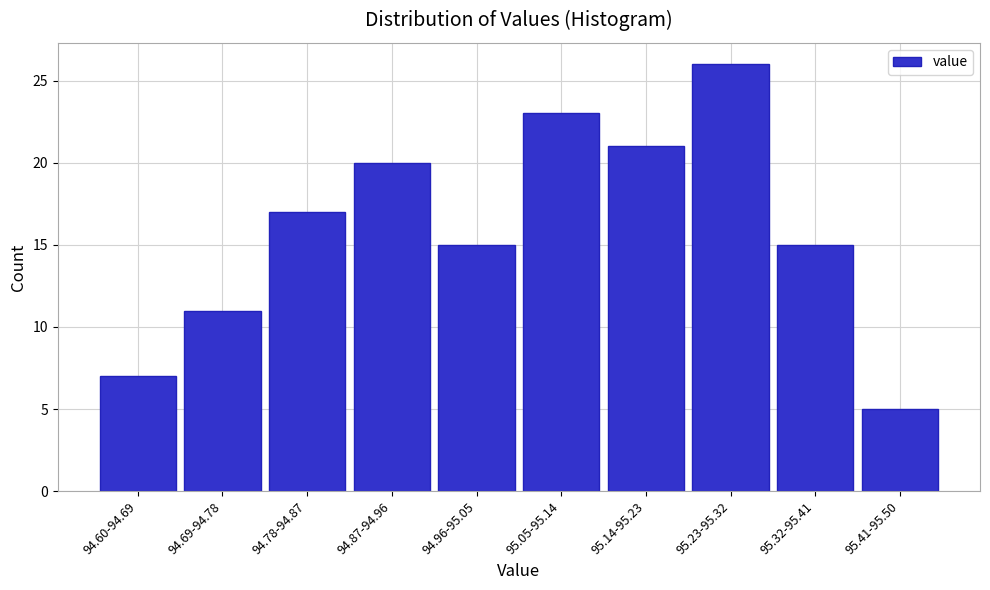

Reading left to right, what are all the values shown in this chart?

7	11	17	20	15	23	21	26	15	5